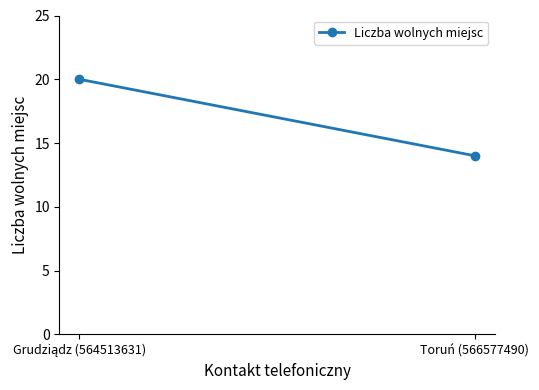

Approximately how many times larger is the value at Toruń (566577490) compared to Grudziądz (564513631)?

0.7